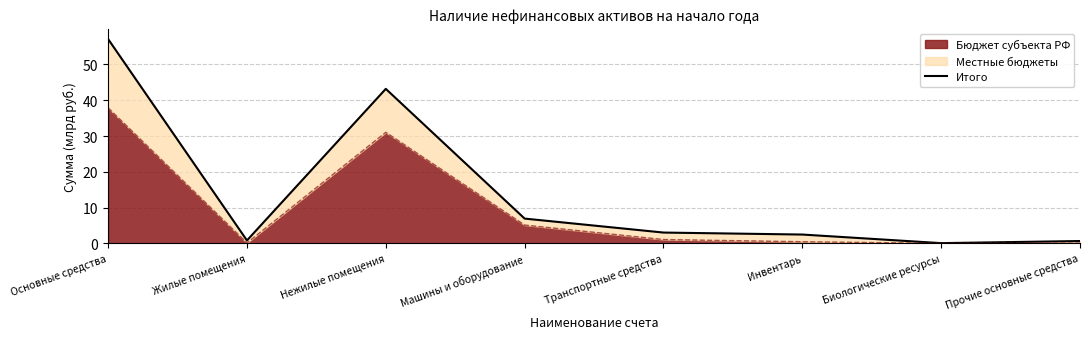

Reading left to right, transcribe all the data shown in this chart.

57.1	0.8	43.2	6.9	3.0	2.5	0.1	0.7